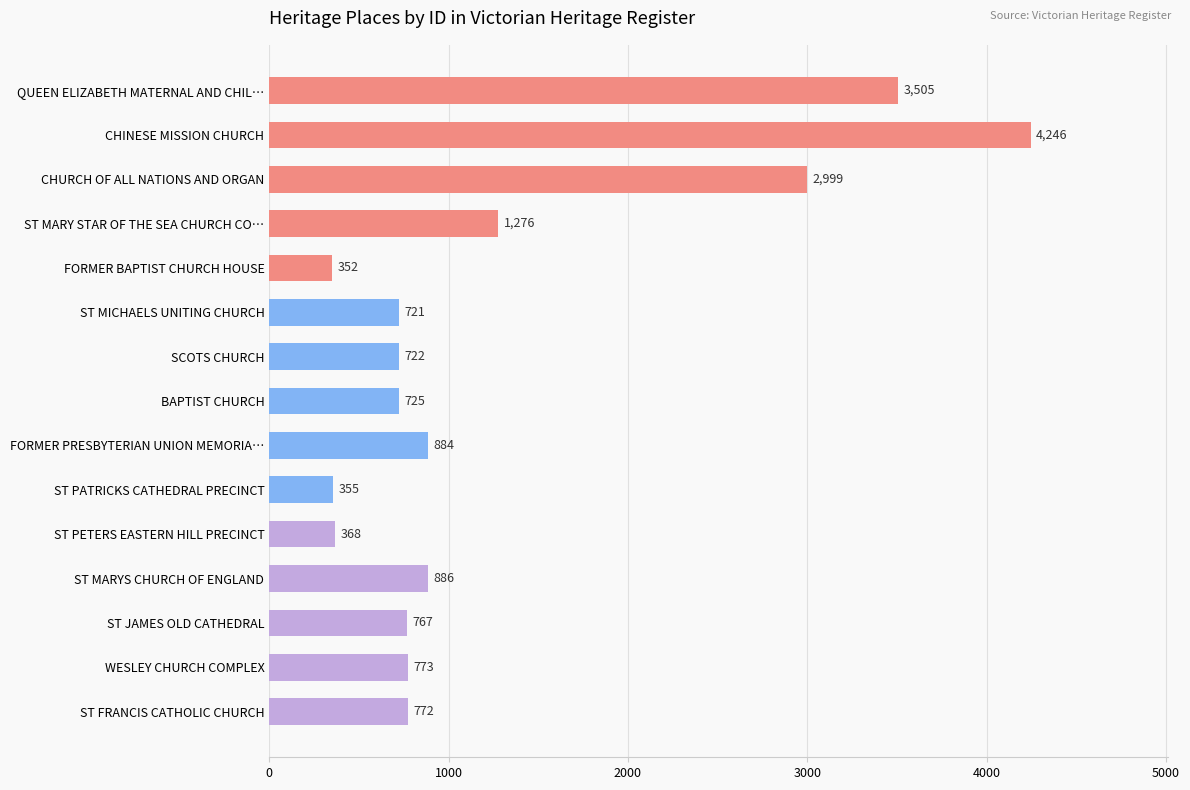

List the labels in order of value, smallest first.

FORMER BAPTIST CHURCH HOUSE, ST PATRICKS CATHEDRAL PRECINCT, ST PETERS EASTERN HILL PRECINCT, ST MICHAELS UNITING CHURCH, SCOTS CHURCH, BAPTIST CHURCH, ST JAMES OLD CATHEDRAL, ST FRANCIS CATHOLIC CHURCH, WESLEY CHURCH COMPLEX, FORMER PRESBYTERIAN UNION MEMORIA…, ST MARYS CHURCH OF ENGLAND, ST MARY STAR OF THE SEA CHURCH CO…, CHURCH OF ALL NATIONS AND ORGAN, QUEEN ELIZABETH MATERNAL AND CHIL…, CHINESE MISSION CHURCH